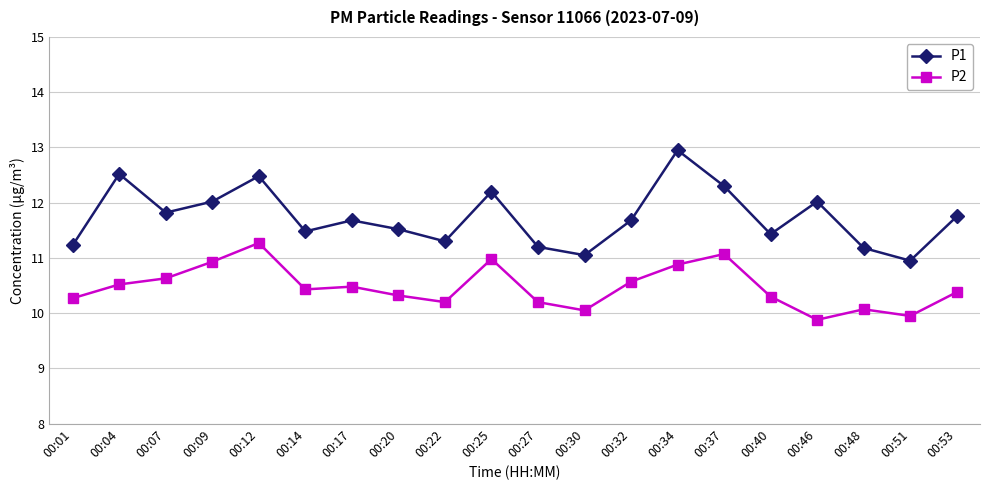

In P1, how many points are higher than both neighbors (excluding endpoints)?

6